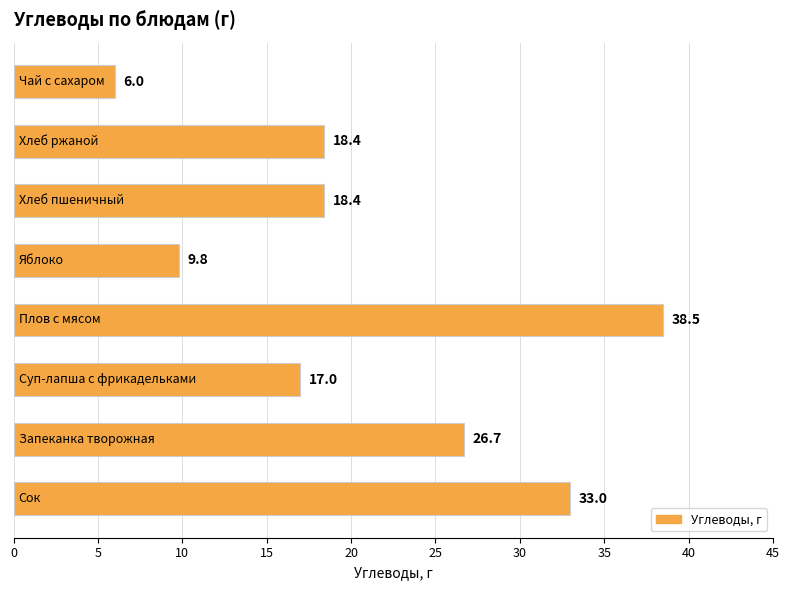

What is the greatest value displayed?

38.5